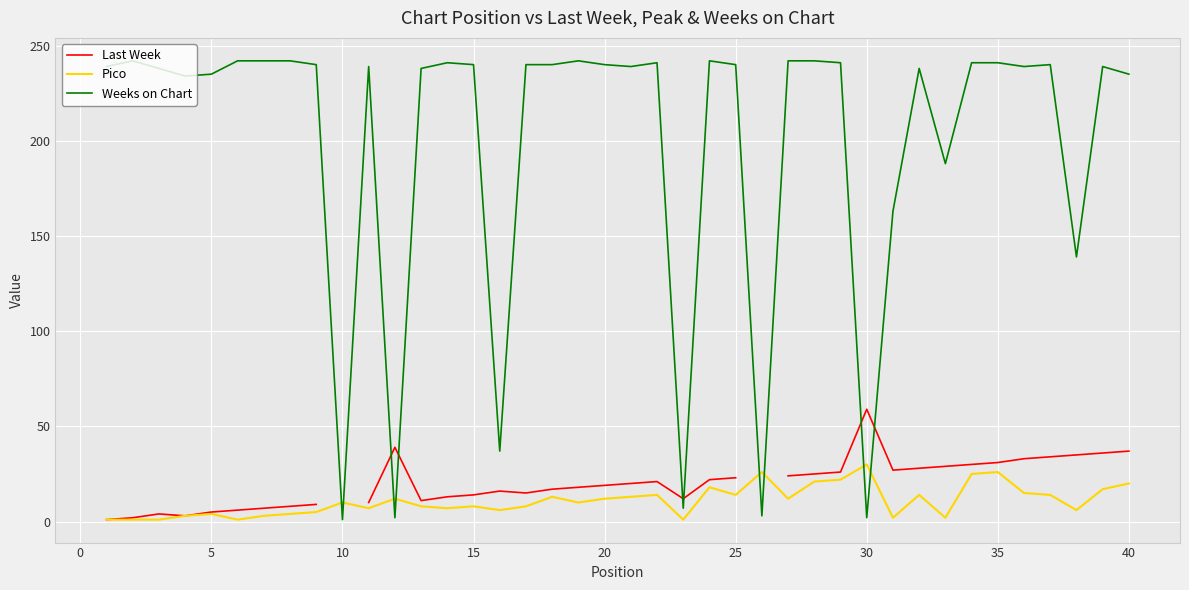

What is the highest value of the Weeks on Chart series?

242